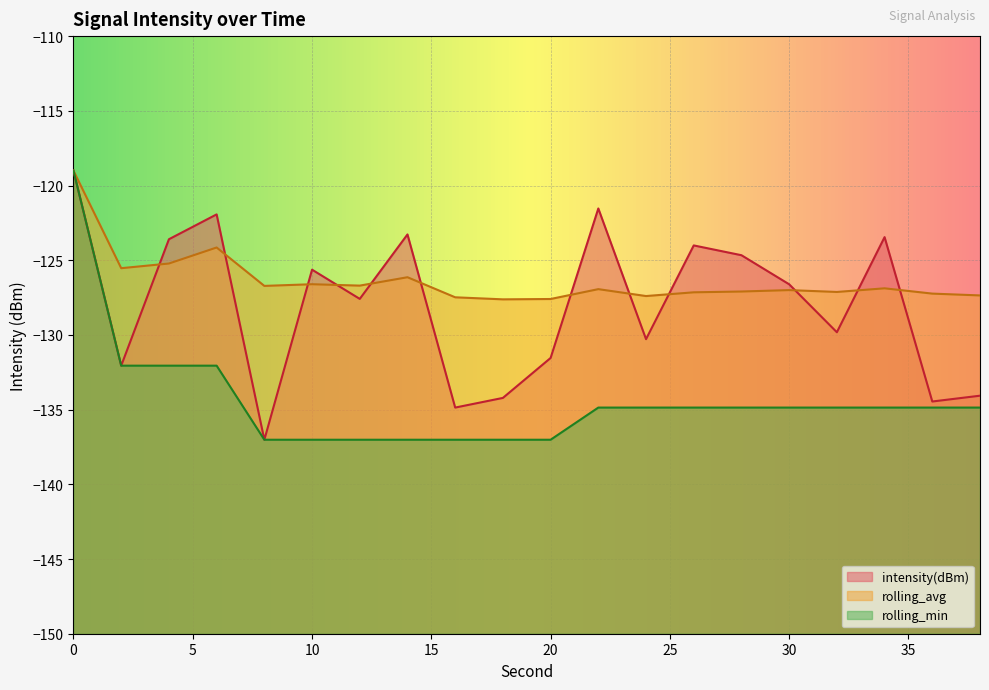

Rank the categories by rolling_min value from highest to lowest.

0, 2, 4, 6, 22, 24, 26, 28, 30, 32, 34, 36, 38, 8, 10, 12, 14, 16, 18, 20